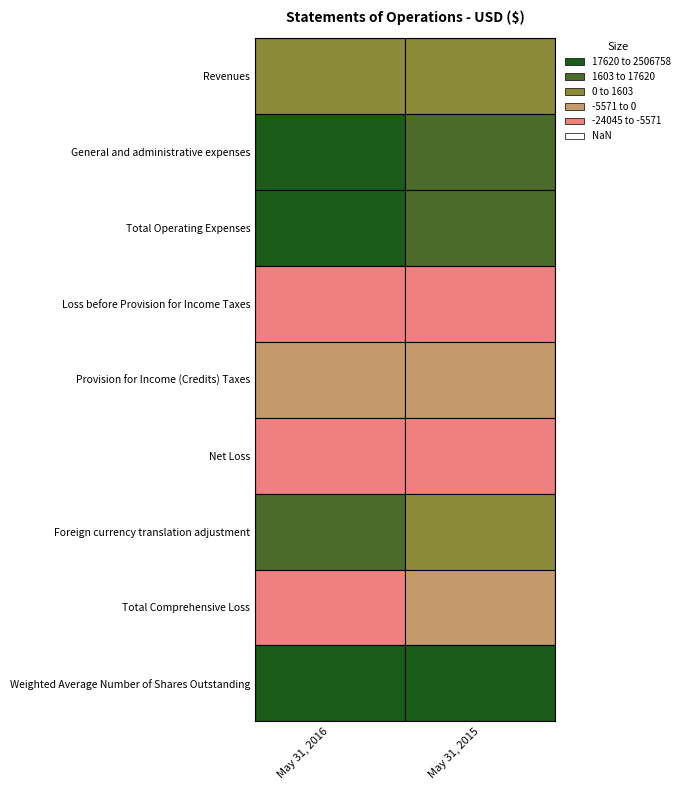

What is the difference between the highest and lowest values at 0?

2530803